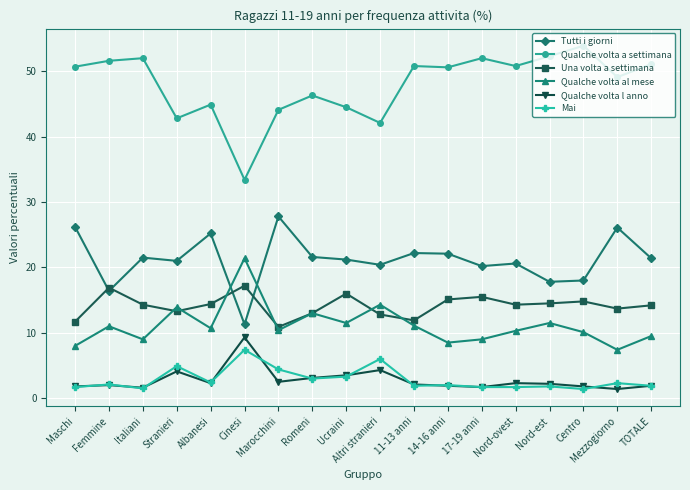

What is the sum of the Tutti i giorni values at 14-16 anni and TOTALE?

43.5